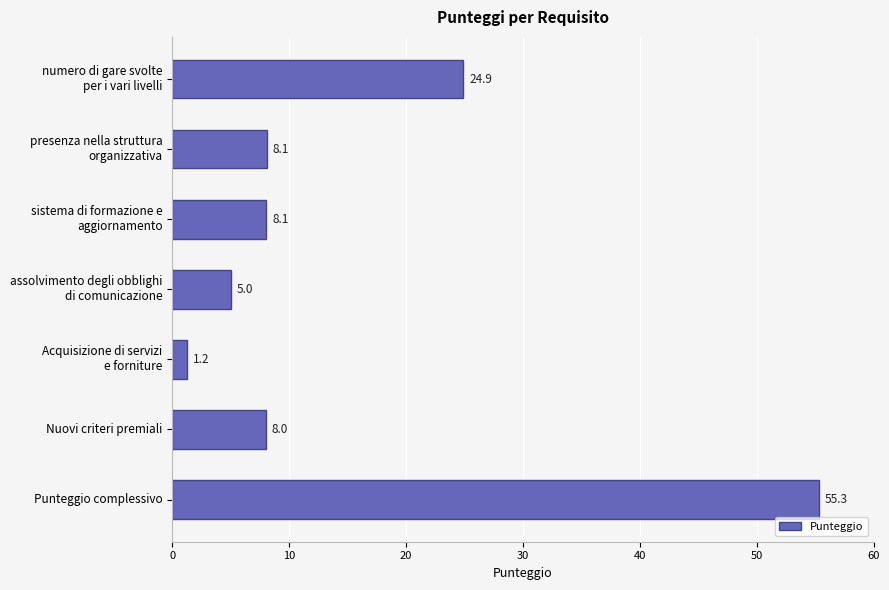

The chart shows a value of 8.0 at Nuovi criteri premiali. True or false?

True